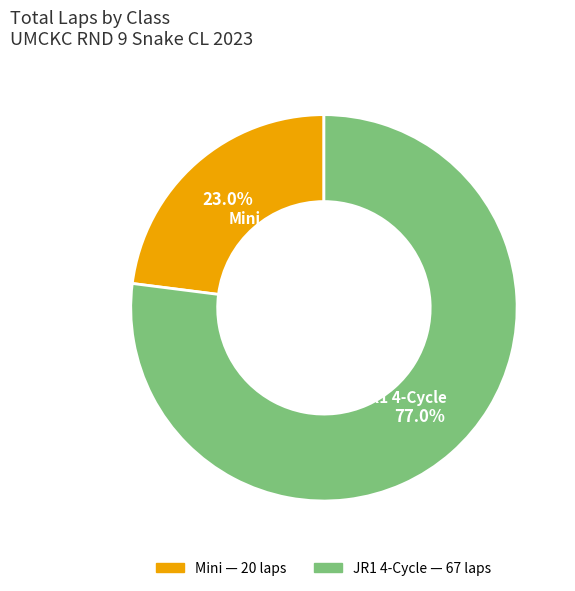

Is there any slice that represents more than half of the pie?

Yes